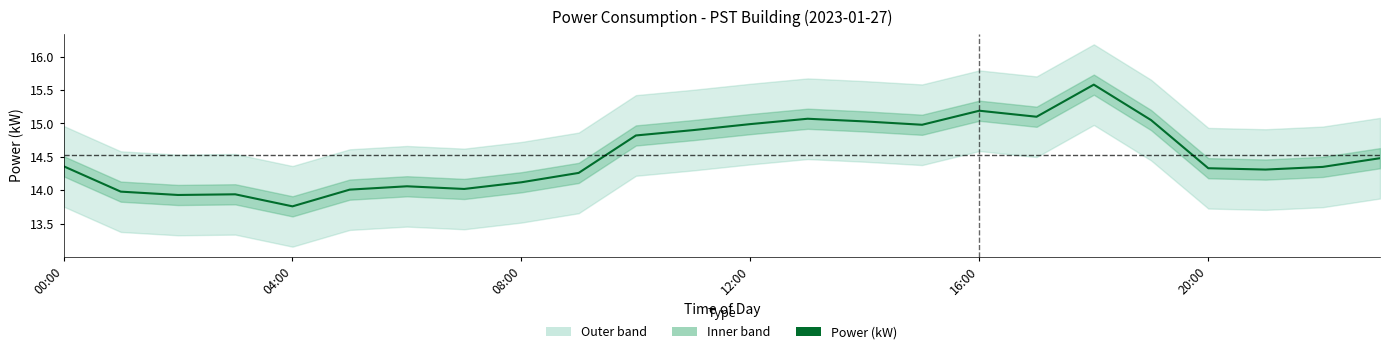

How many points are higher than both their immediate neighbors (excluding endpoints)?

5